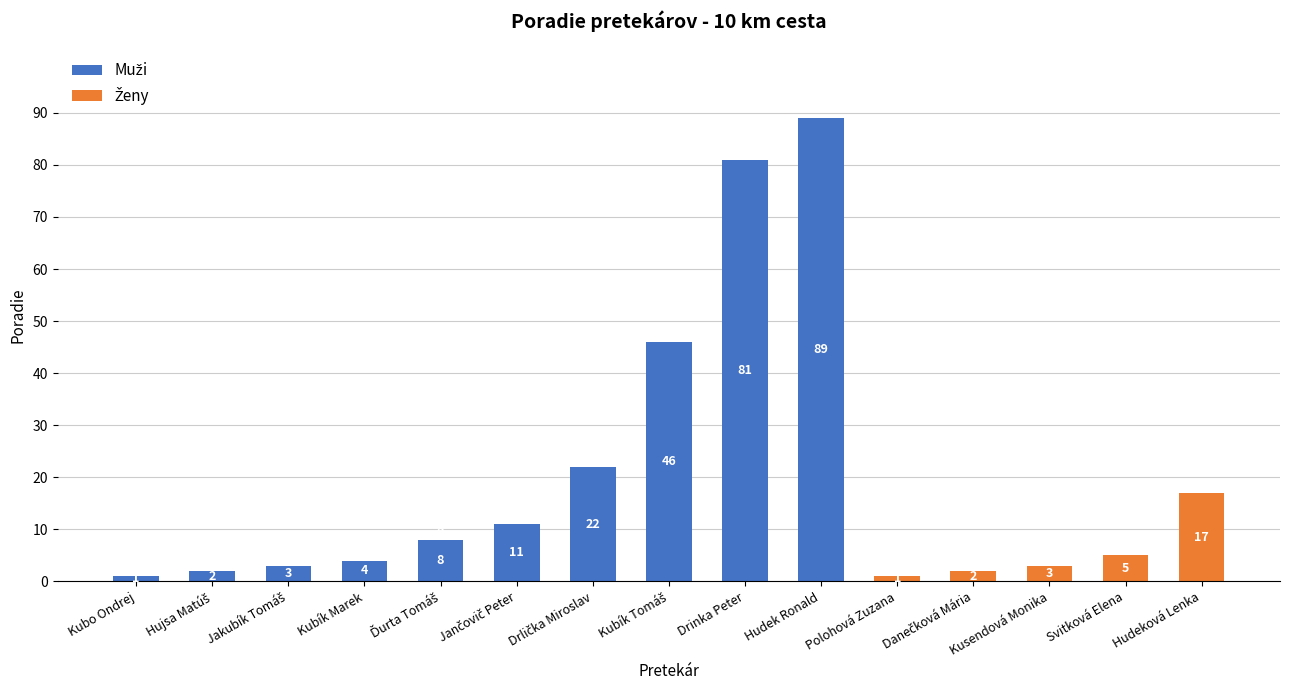

Rank the categories by value from lowest to highest.

Kubo Ondrej, Polohová Zuzana, Hujsa Matúš, Danečková Mária, Jakubík Tomáš, Kusendová Monika, Kubík Marek, Svitková Elena, Ďurta Tomáš, Jančovič Peter, Hudeková Lenka, Drlička Miroslav, Kubík Tomáš, Drinka Peter, Hudek Ronald